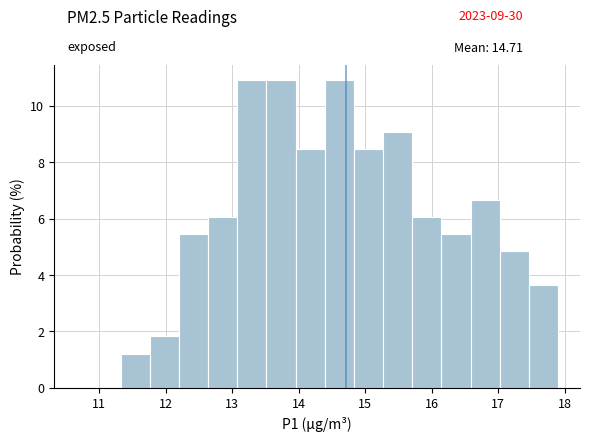

What is the height of the bar covering 13.5 to 14.0 on the x-axis? Neither the bar edges nor the heights are printed on the chart, so give them approximately, as read against the axes.

11.0